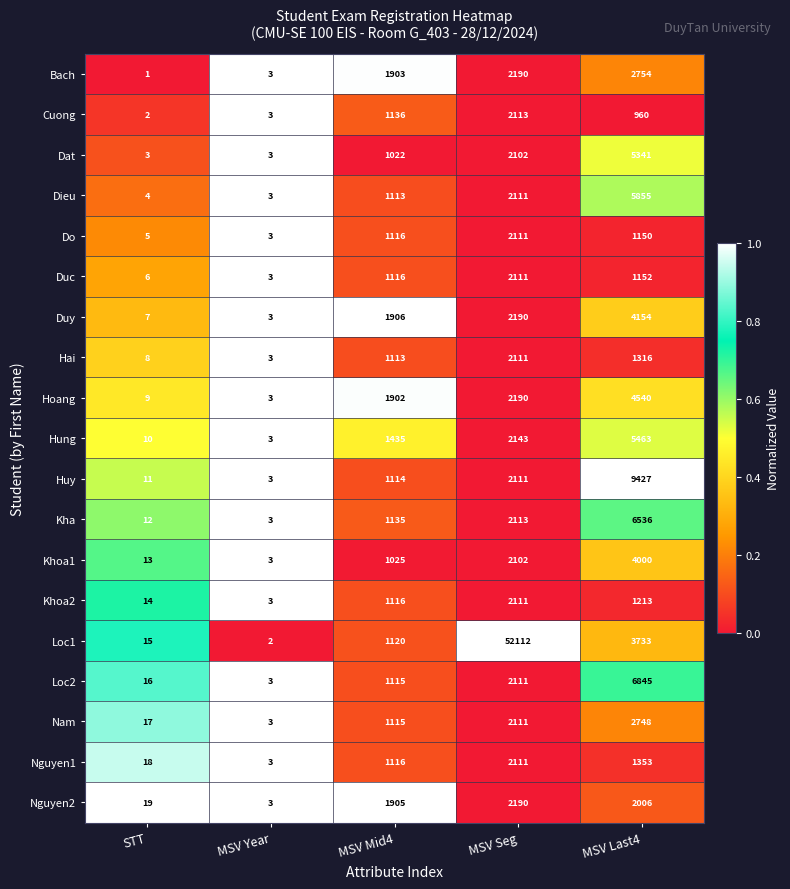

Read the Khoa1 value at MSV Last4.

4000